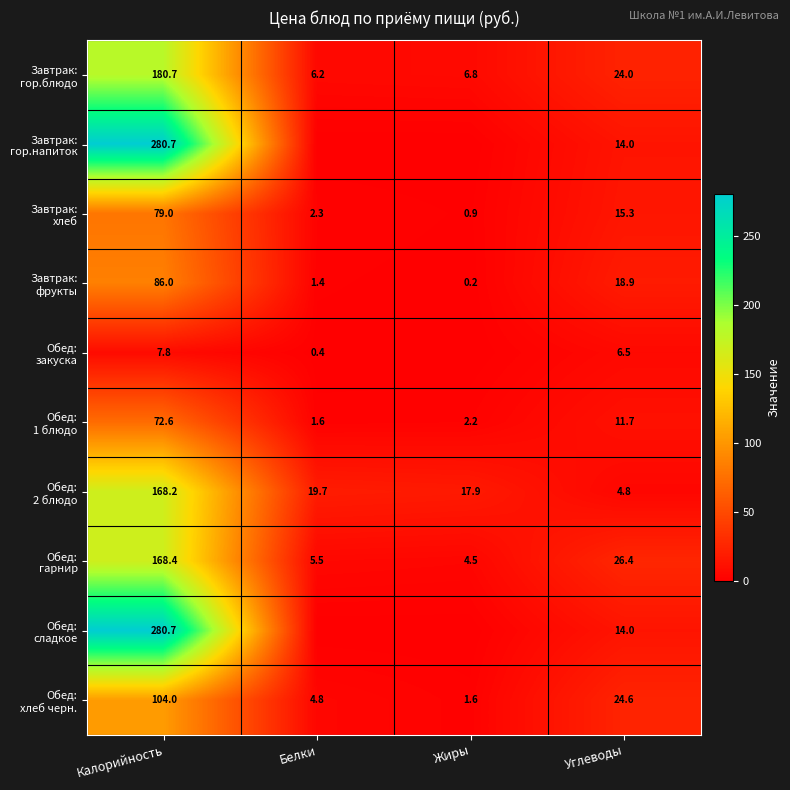

What is the total value across all series at Углеводы?

160.2